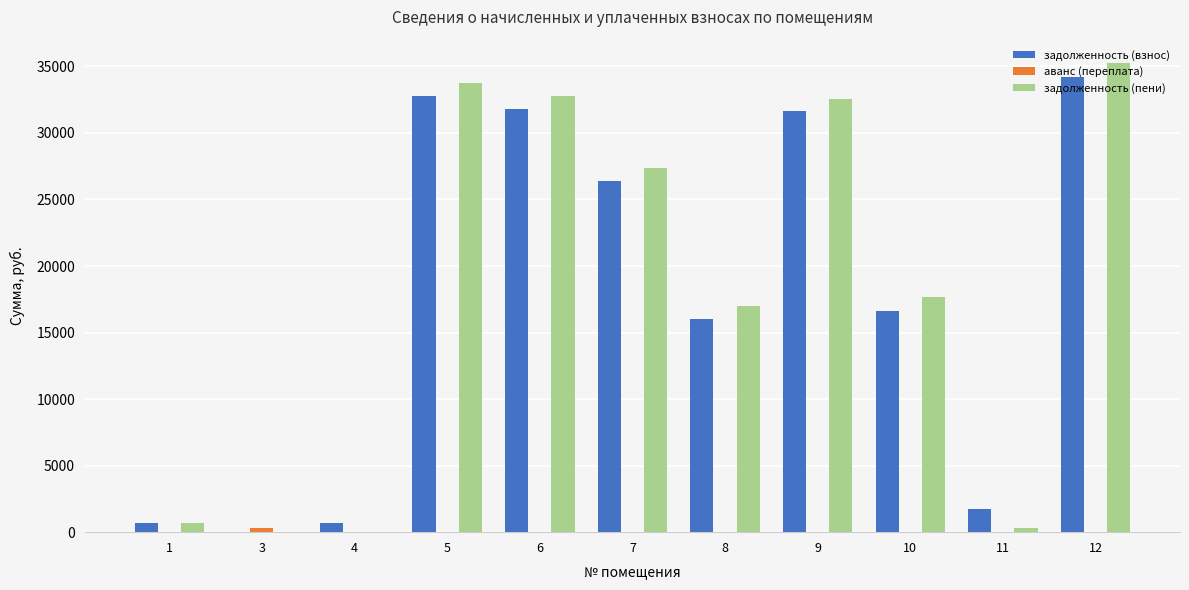

Is it true that задолженность (взнос) equals 15988.0 at 8?

True